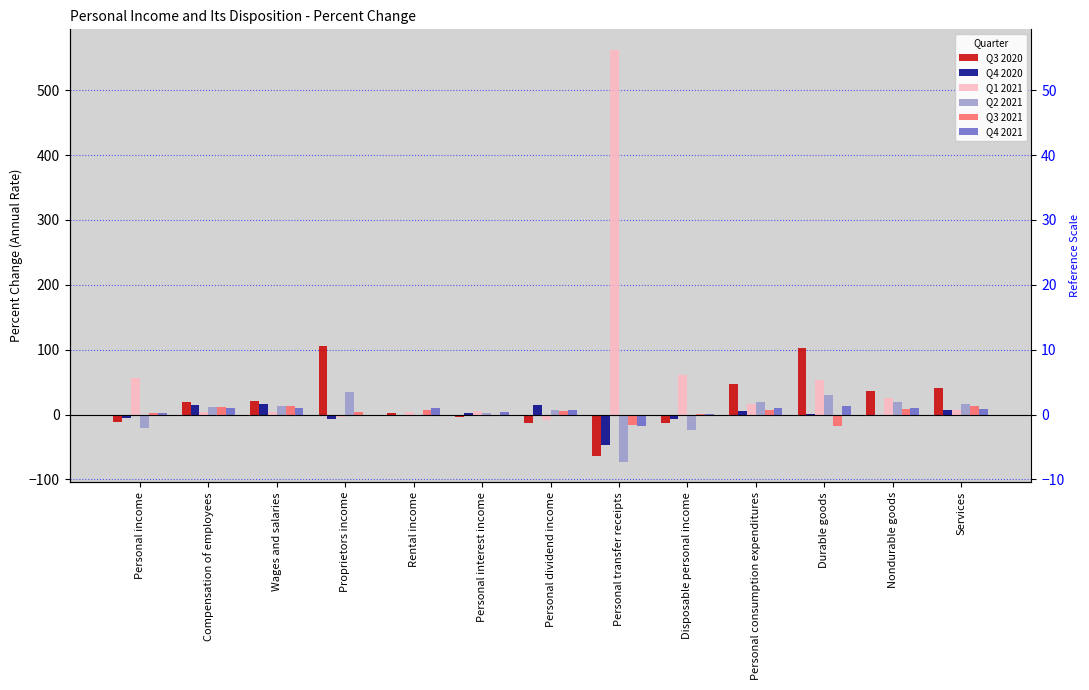

At Wages and salaries, list the series in order from smallest to largest.

Q1 2021, Q4 2021, Q3 2021, Q2 2021, Q4 2020, Q3 2020